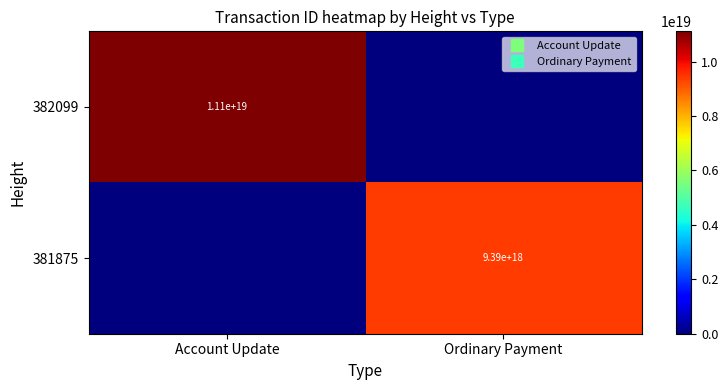

Rank the categories by 381875 value from lowest to highest.

Account Update, Ordinary Payment